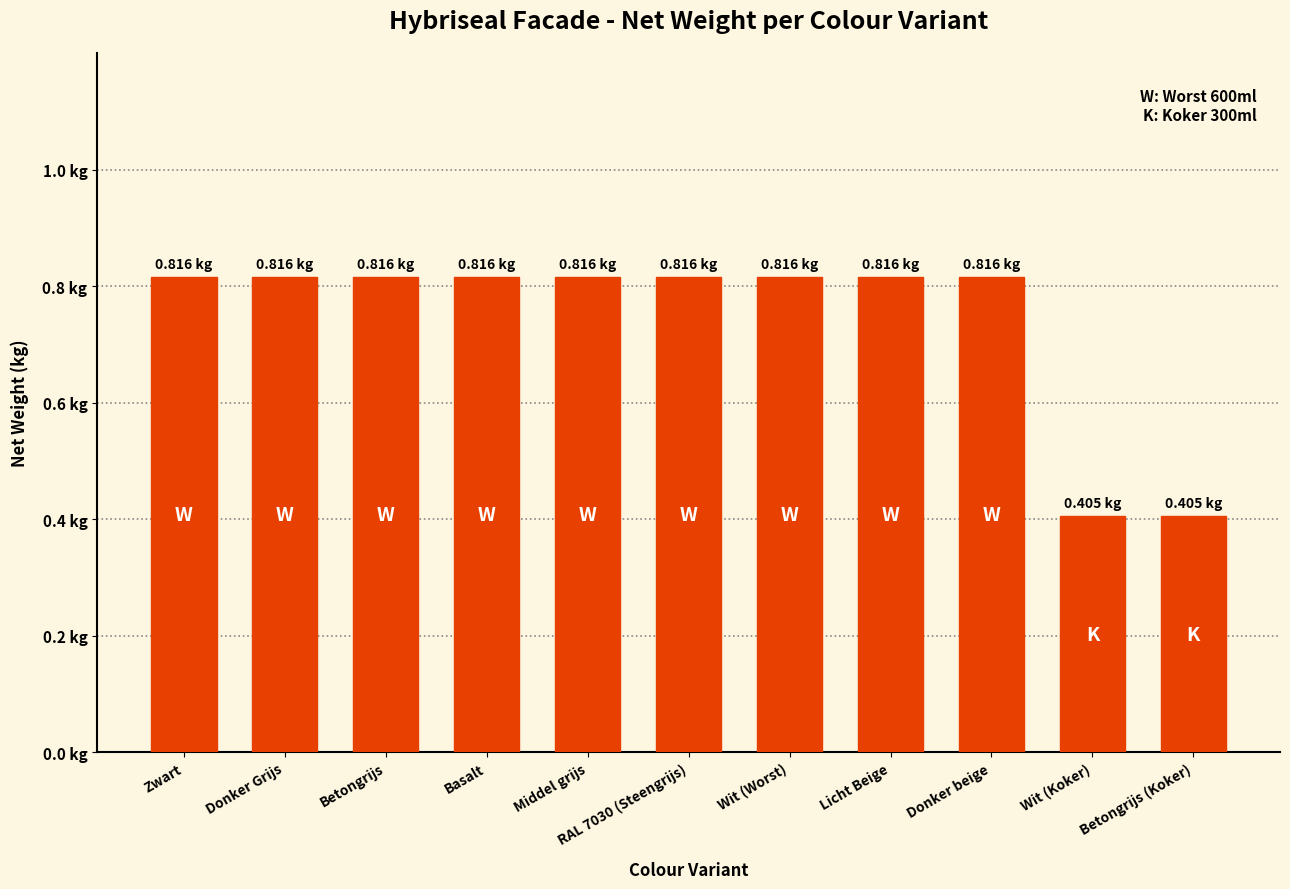

True or false: the data shows 0.8 at RAL 7030 (Steengrijs).

True